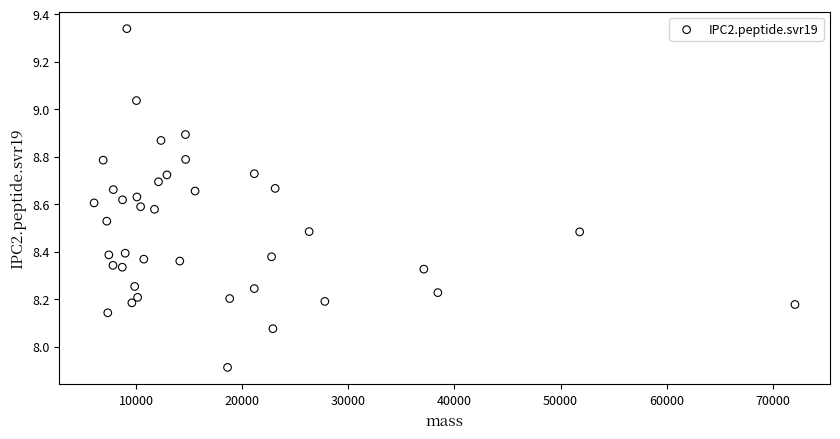

What is the range of X values (max minus min)?

66107.4